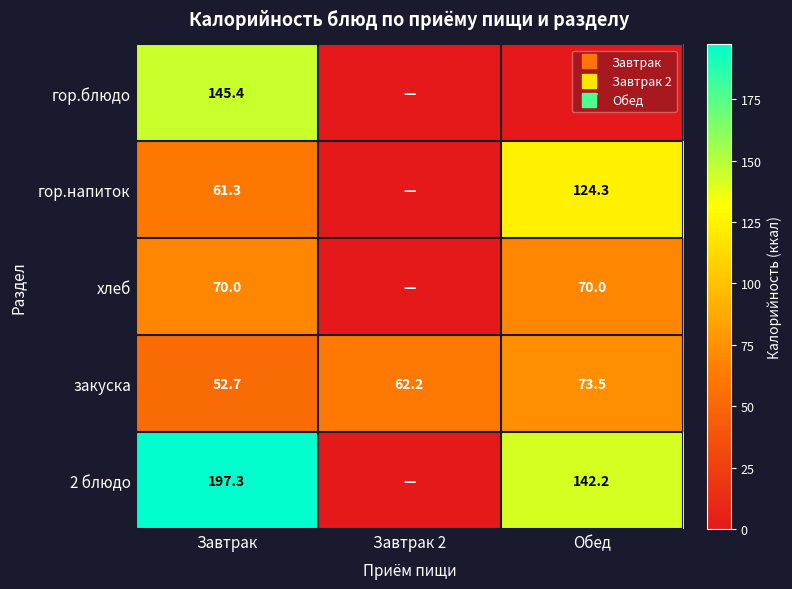

How many data points does each series have?

3